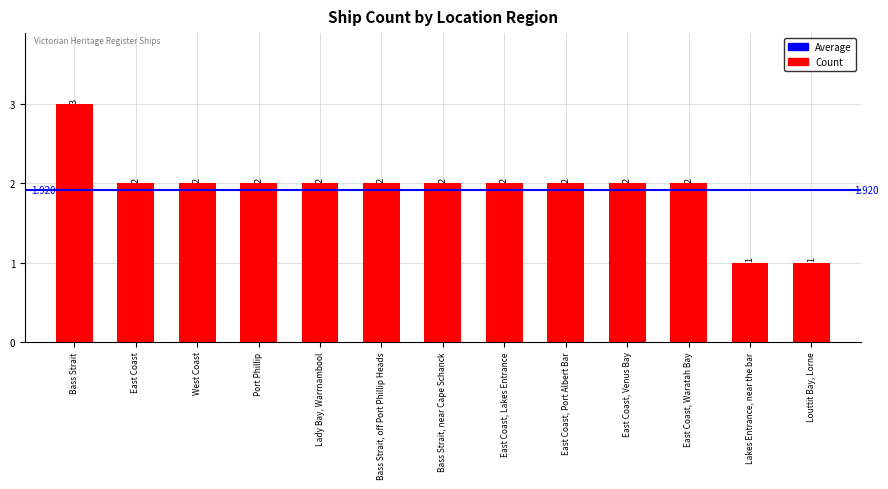

What position from the right is Bass Strait, off Port Phillip Heads?

8